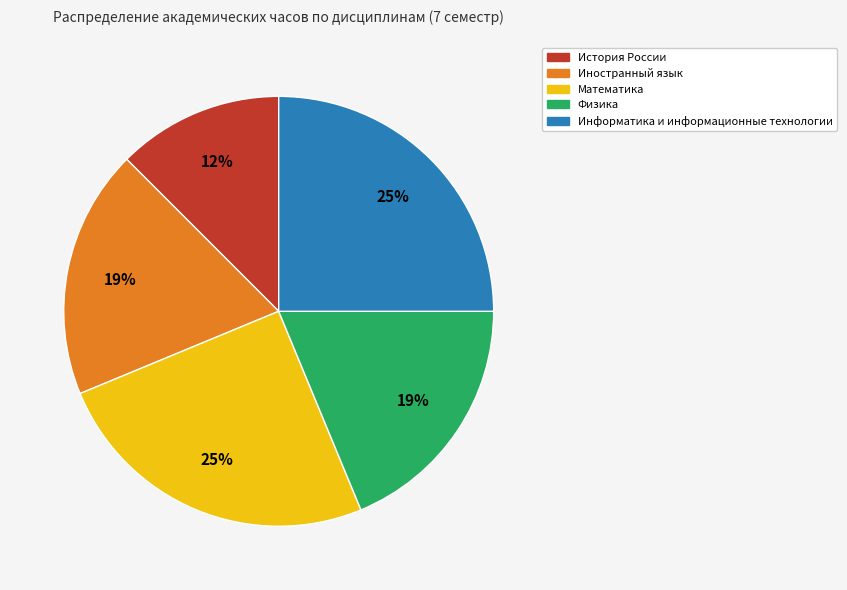

To the nearest percent, what is the combined percentage of История России and Иностранный язык?

31%